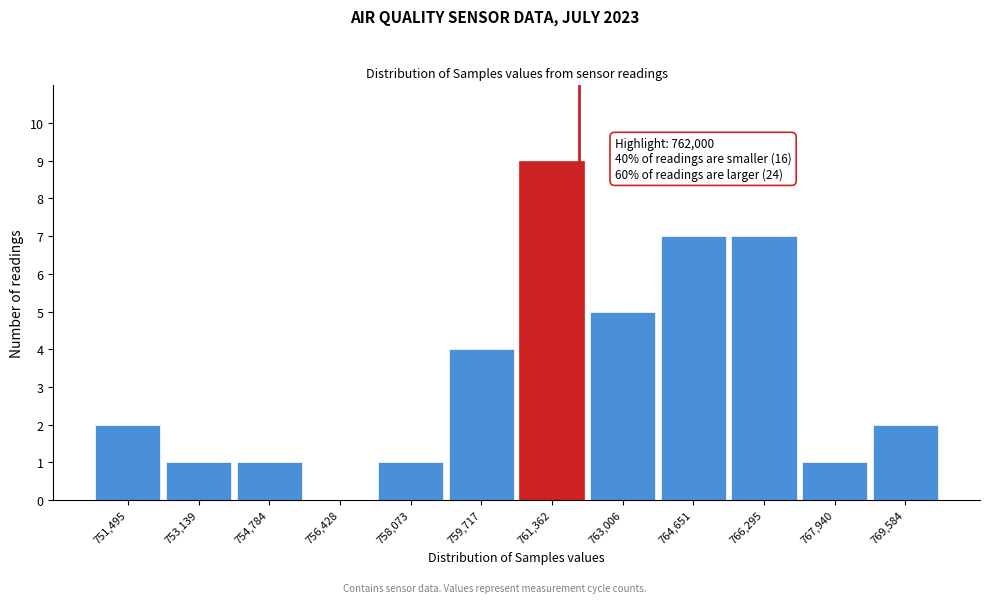

Over which range of the x-axis is the bar tallest?

760600 to 762200